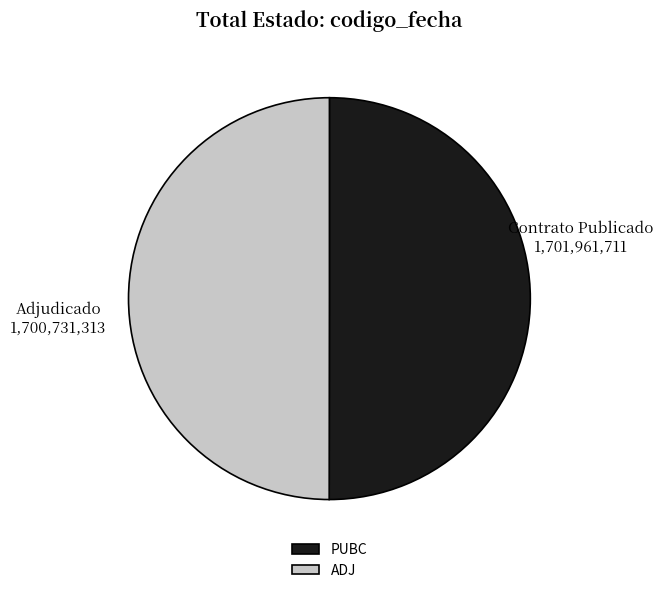

Approximately how many times larger is the value at ADJ compared to PUBC?

1.0